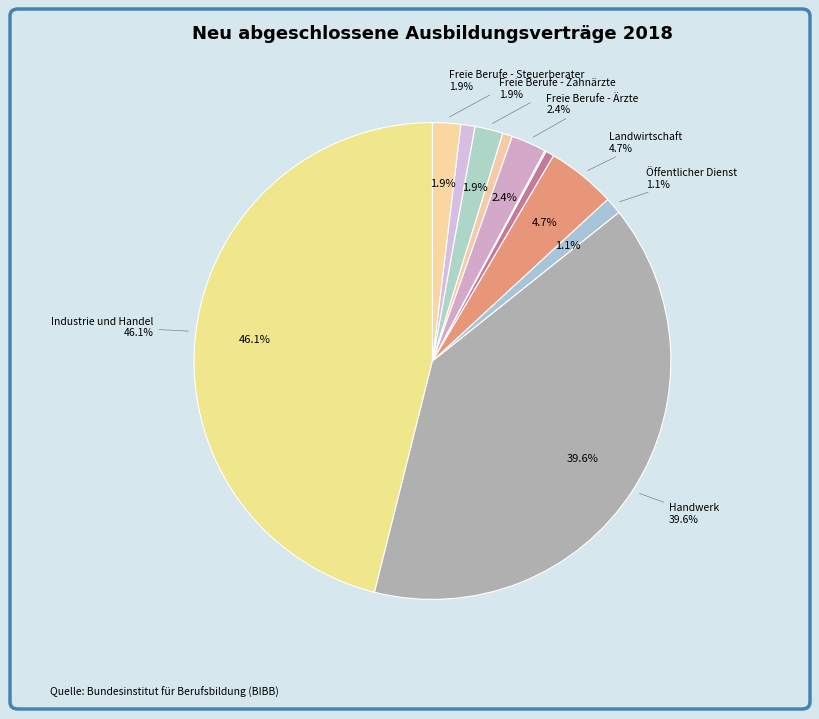

What is the smallest slice in the pie chart?

Freie Berufe - Apotheker